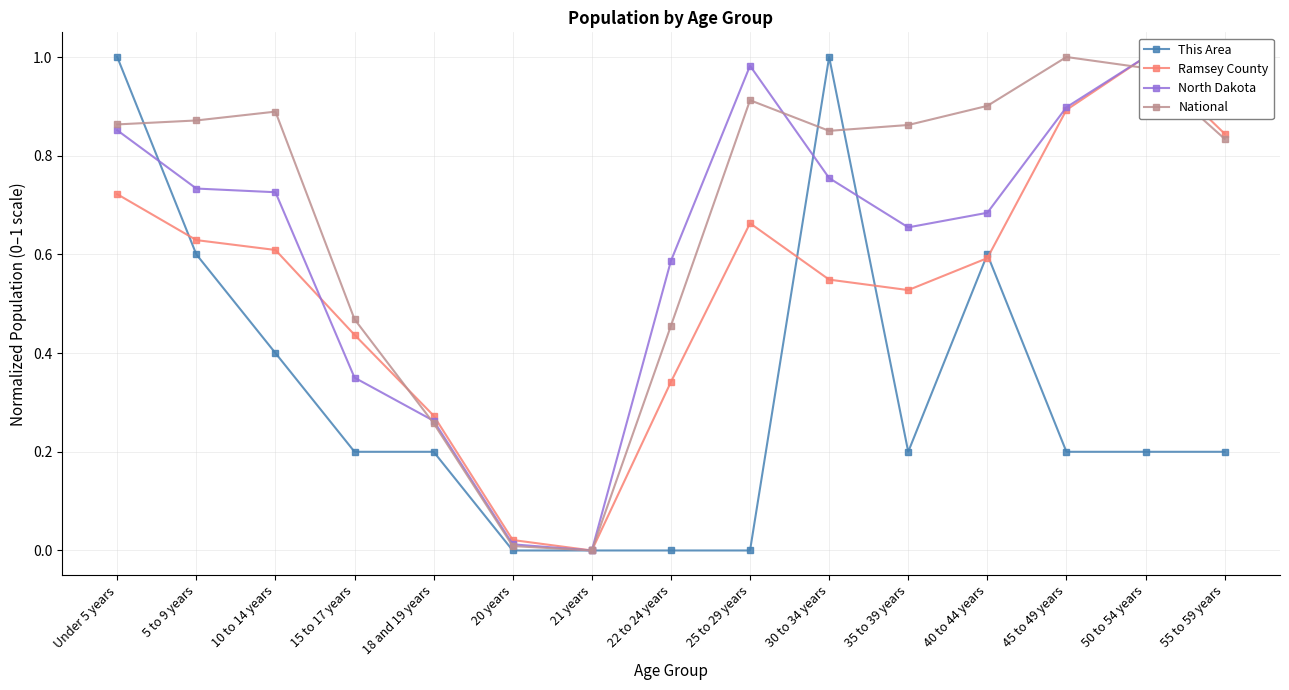

Does the chart have visible grid lines?

Yes